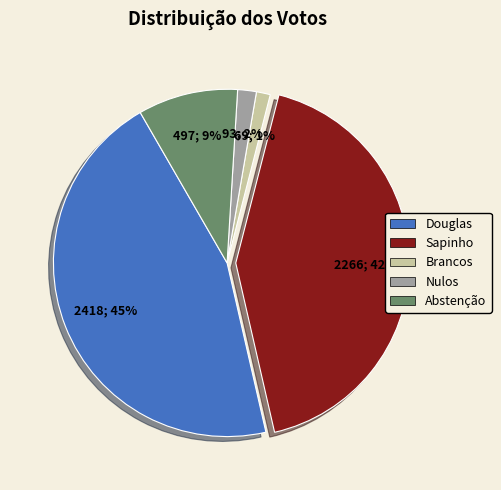

Combined, do Sapinho and Douglas account for over 50%?

Yes